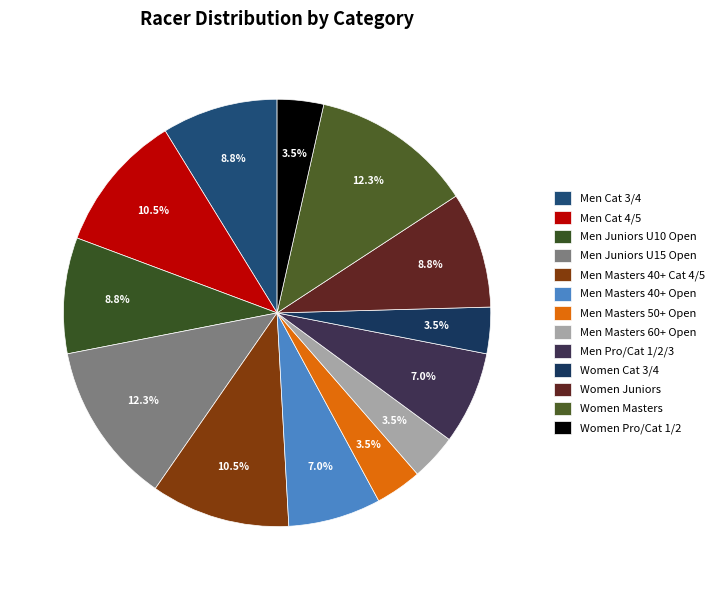

Do Men Juniors U15 Open and Women Pro/Cat 1/2 together represent more than half of the pie?

No